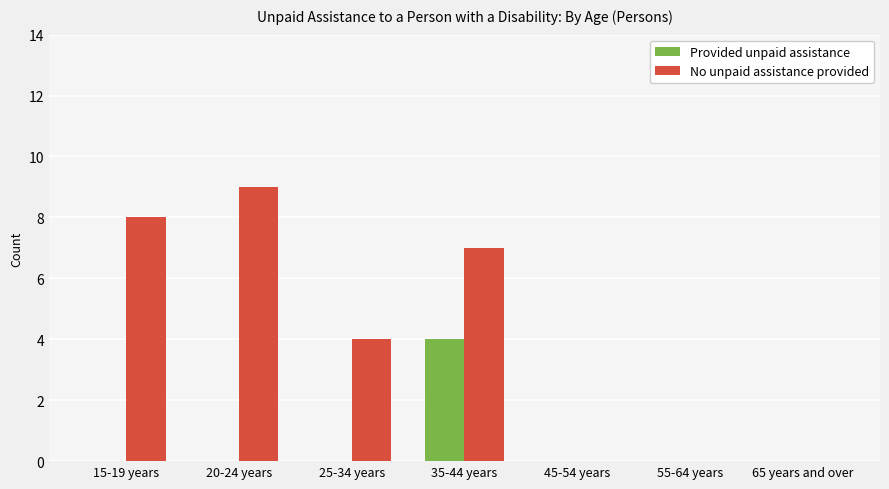

The value of No unpaid assistance provided at 15-19 years is 8. True or false?

True